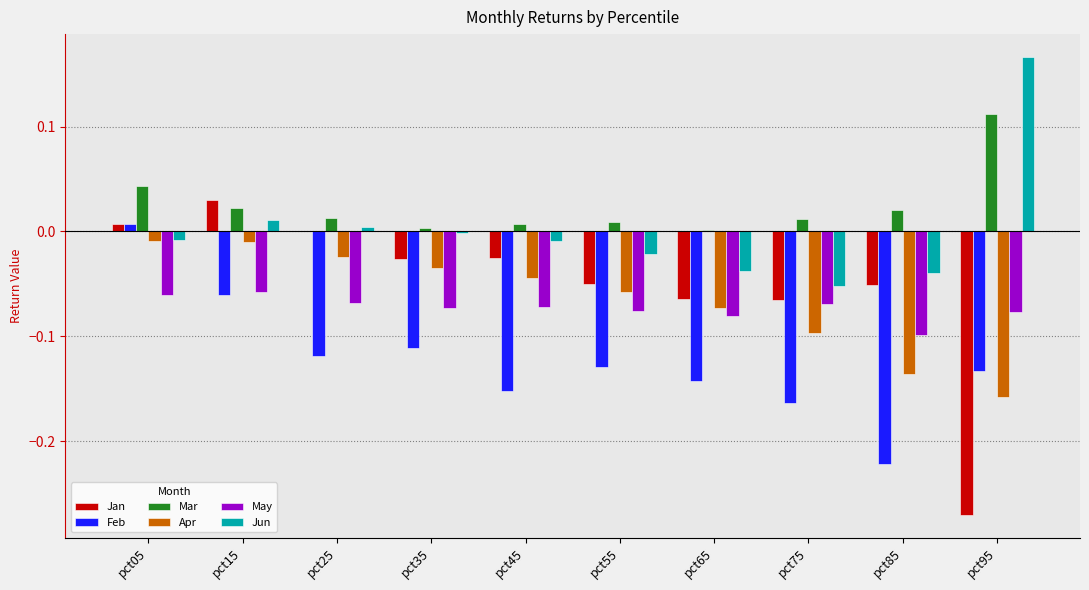

Which category has the highest value across all series?

pct95